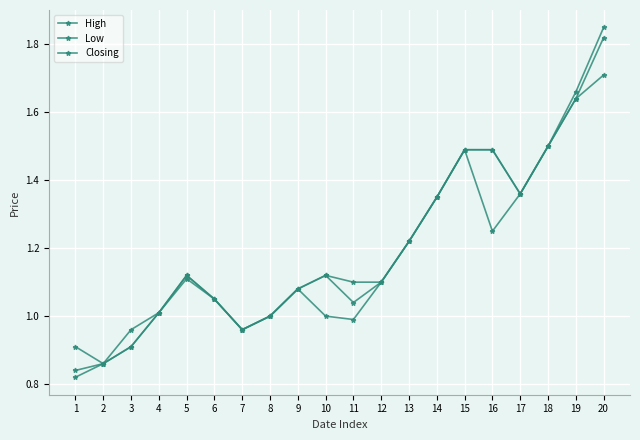

Rank the series at 14 from highest to lowest value.

High, Low, Closing